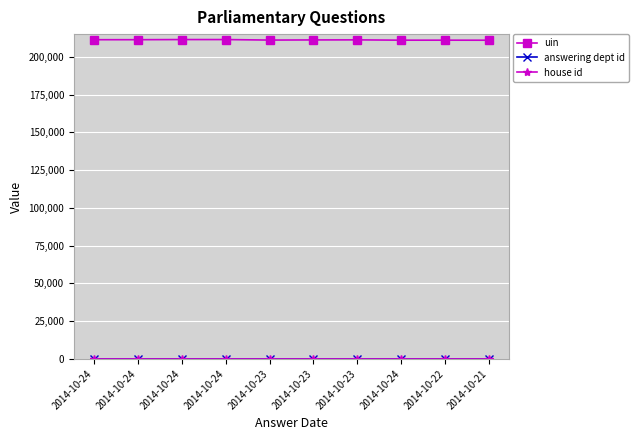

How many lines are shown in the chart?

3